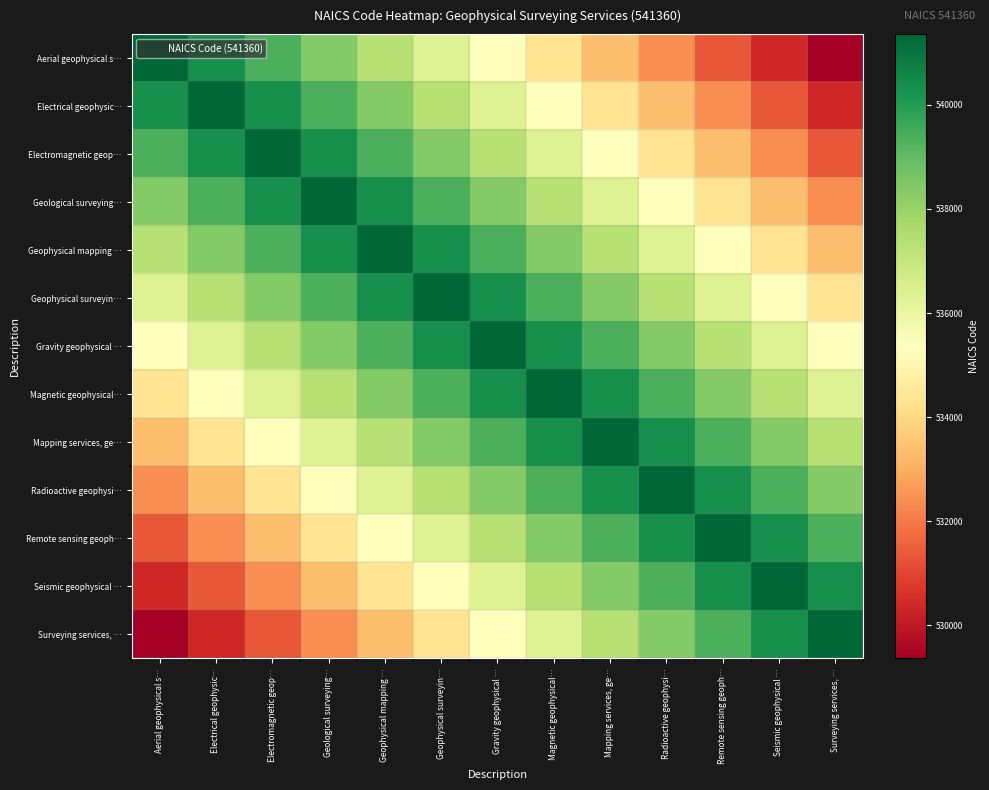

What is the total value across all series at Gravity geophysical …?

6995680